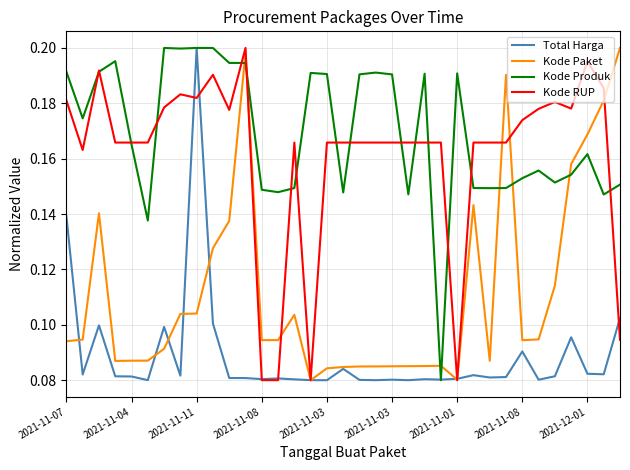

Which series ends up on top after the final intersection of Kode Paket and Kode Produk?

Kode Paket